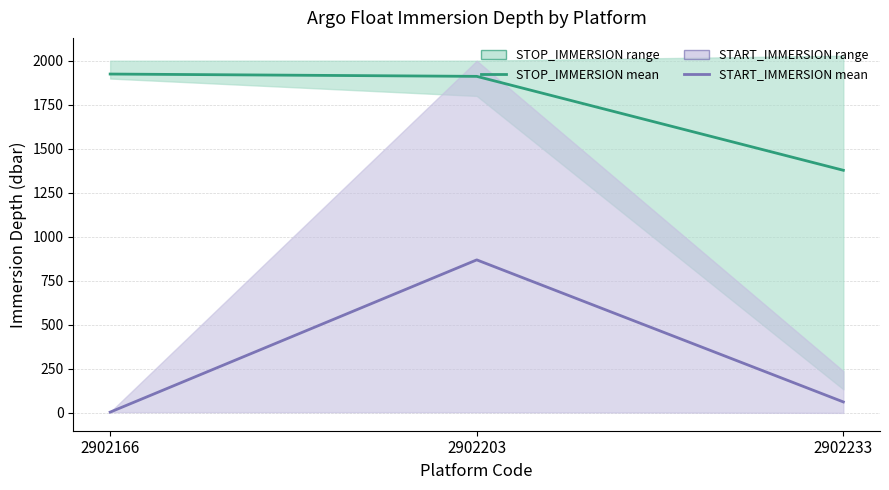

Is the value of STOP_IMMERSION mean at 2902233 greater than the value of START_IMMERSION mean at 2902233?

Yes